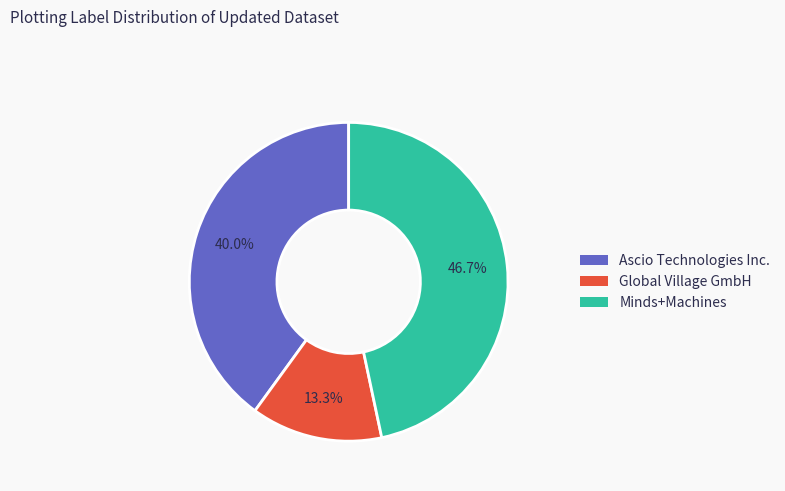

What is the smallest slice in the pie chart?

Global Village GmbH